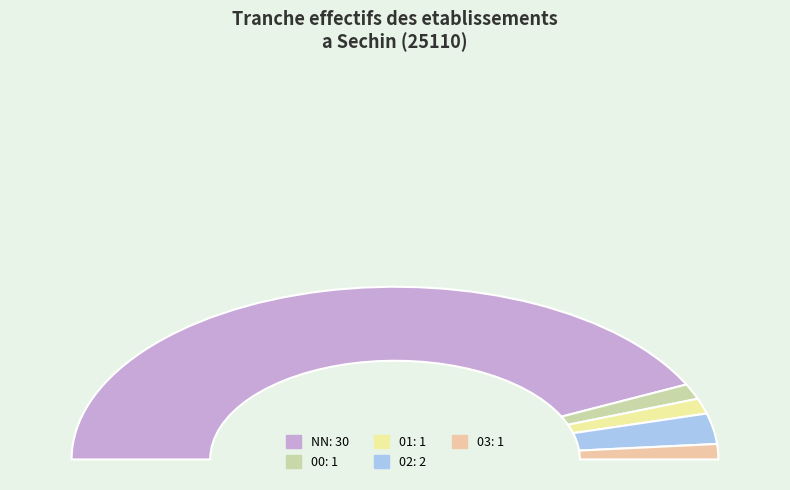

Does NN represent more than half of the total?

Yes